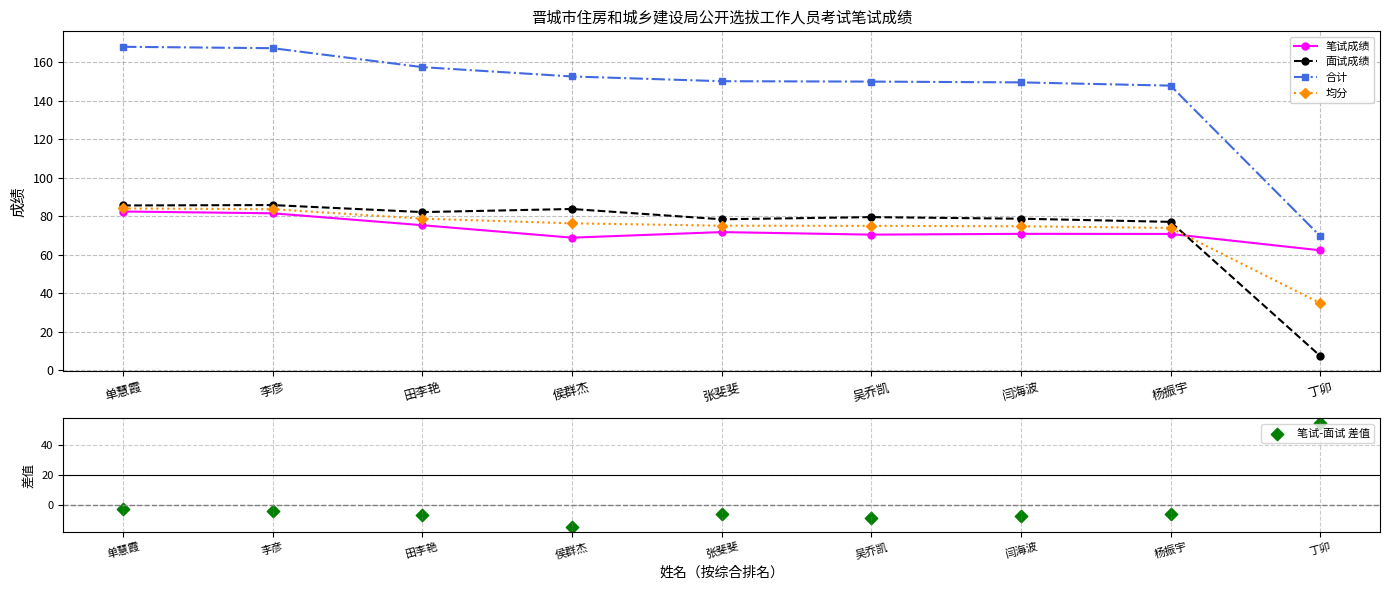

Which series reaches the maximum Y coordinate?

合计